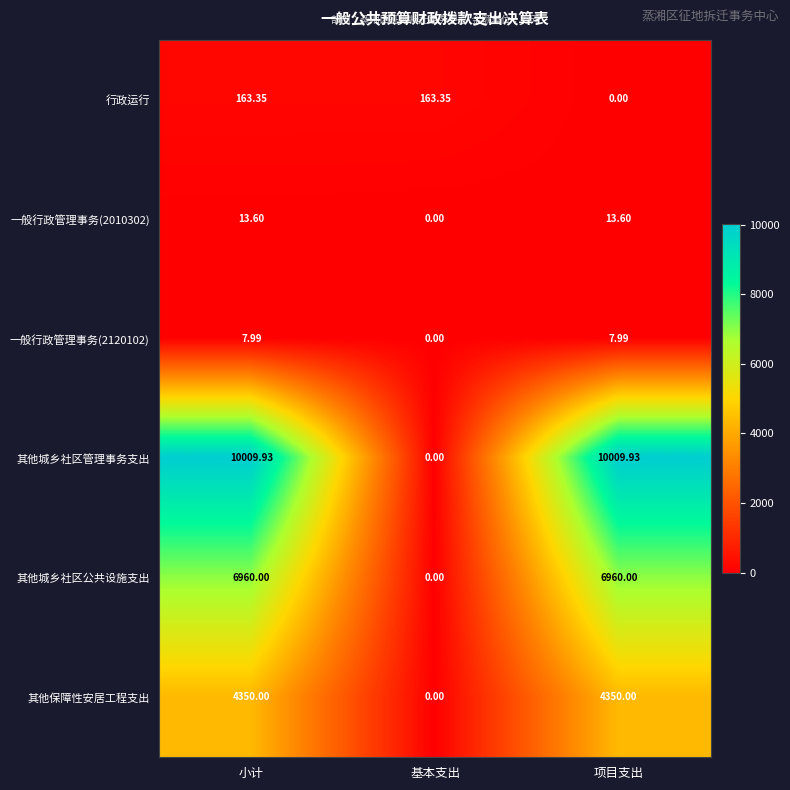

At which label does 行政运行 reach its minimum?

项目支出